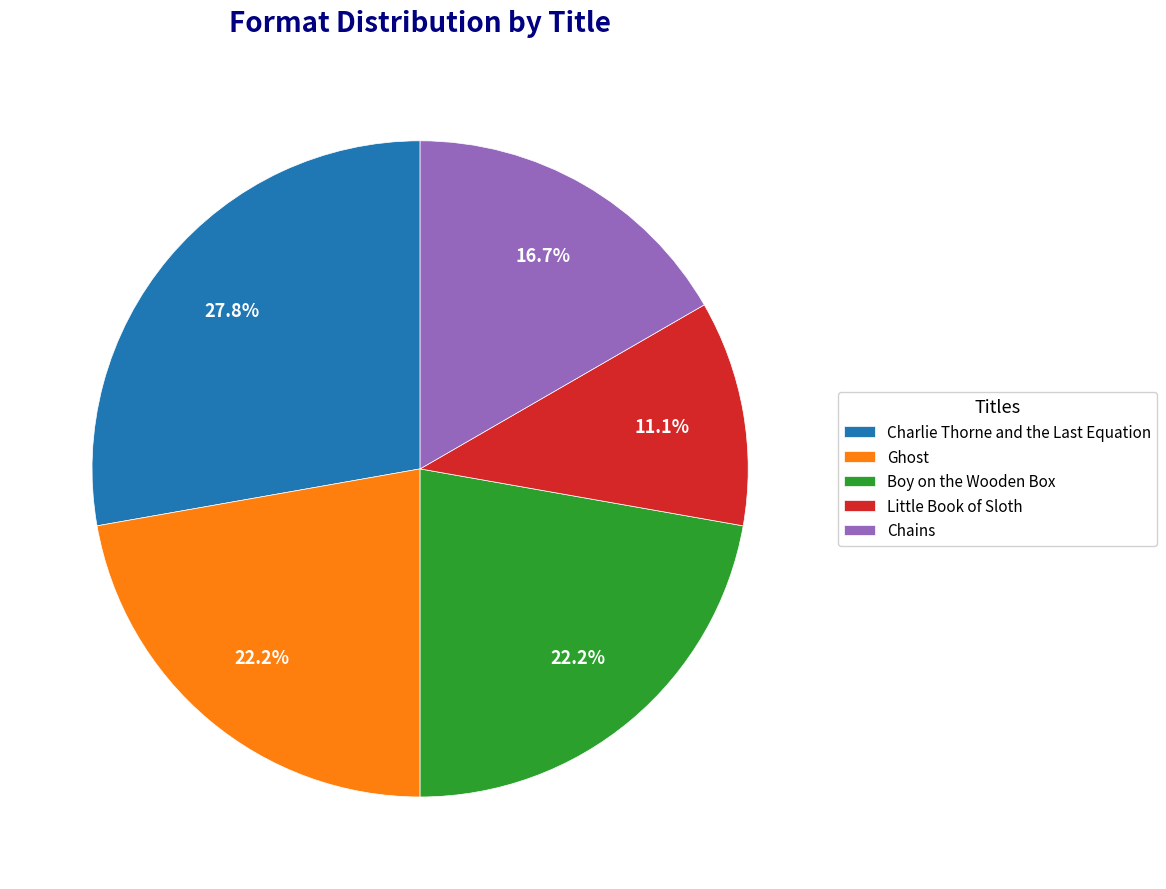

Count the number of slices in the pie.

5